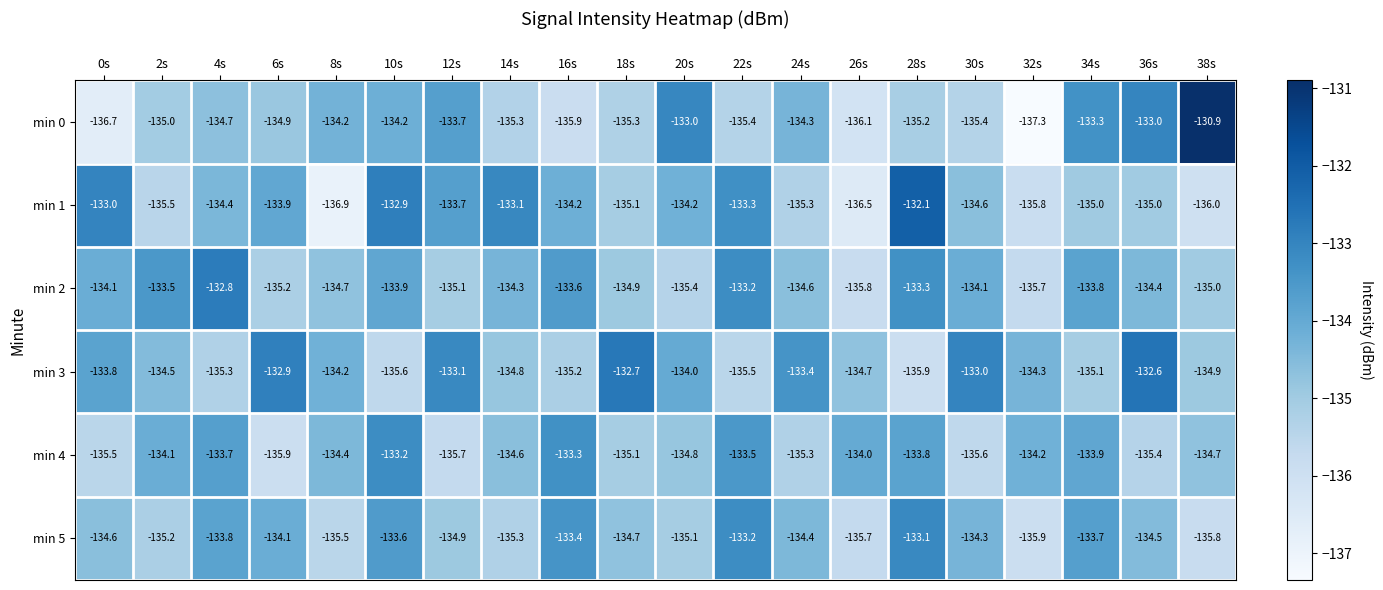

Is it true that min 1 equals -135.5 at 2s?

True